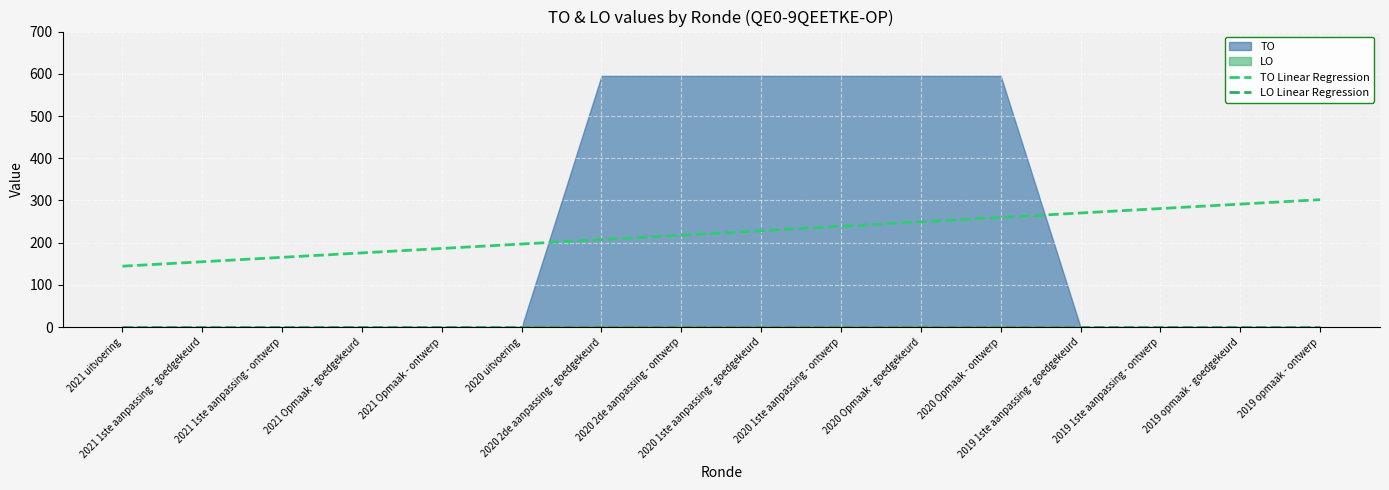

How many series are shown in this chart?

2